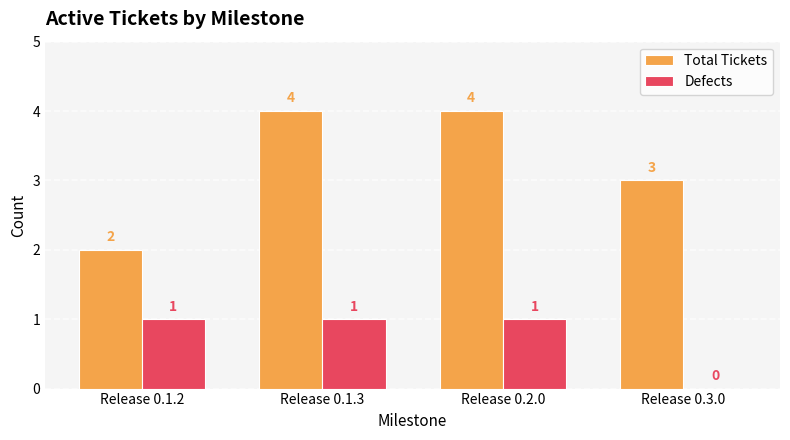

What is the maximum value for Total Tickets?

4